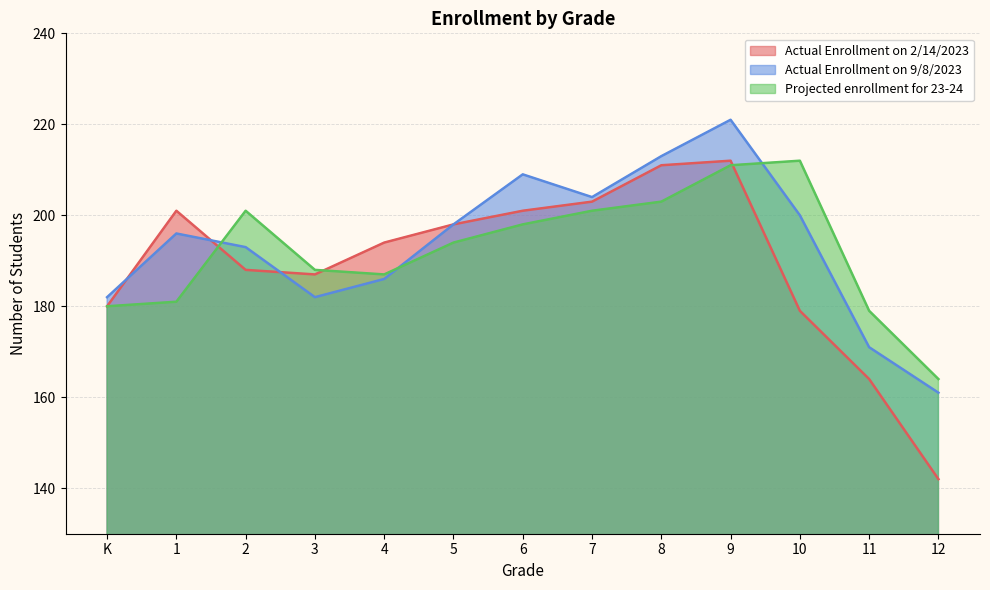

Count the number of data series in this chart.

3